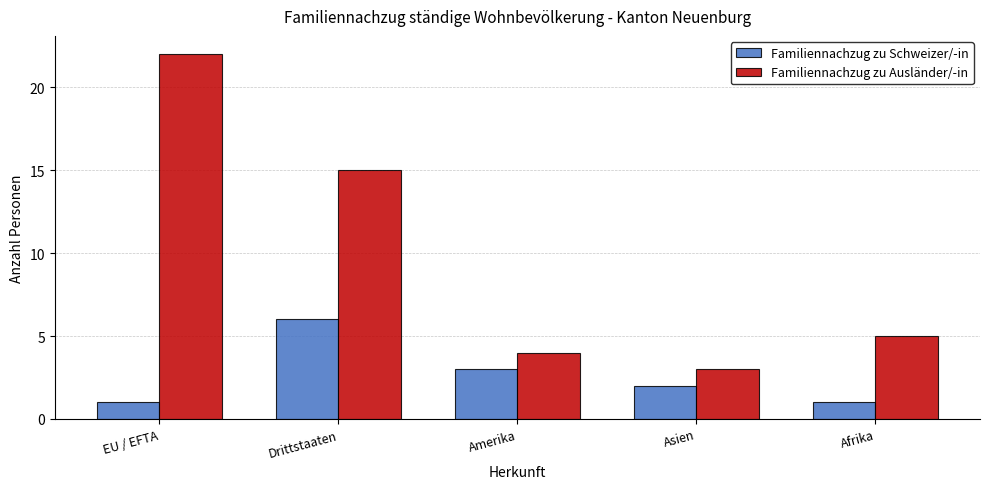

At which category does the chart reach its peak across all series?

EU / EFTA